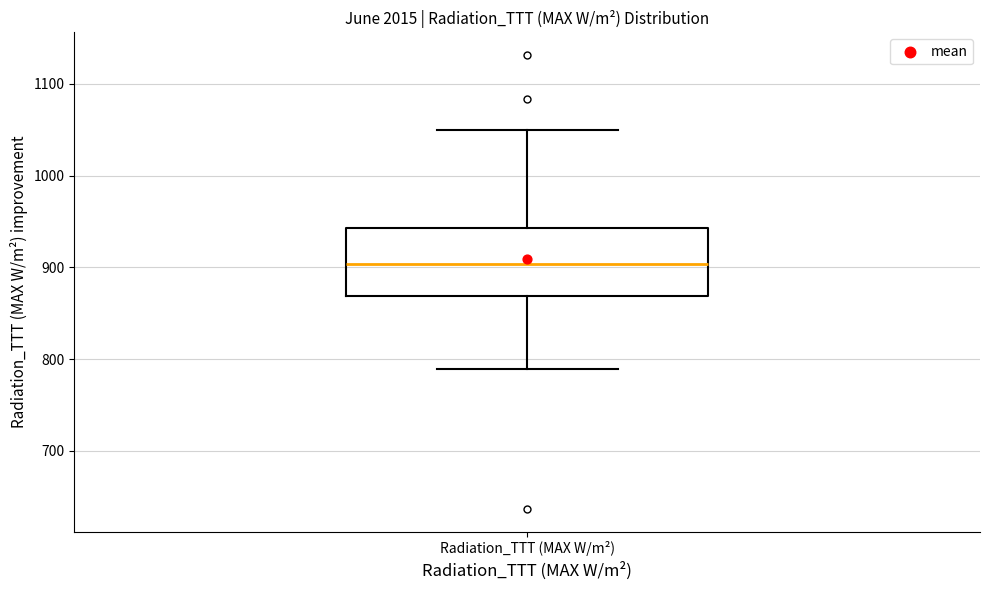

Transcribe this box plot: give where the median line is, the range the box spans, and where the two whiskers end, as read against the y-axis. The values are not printed on the chart, so give them approximately, as read against the axis.

median 900, box 870 to 940, whiskers 790 to 1050